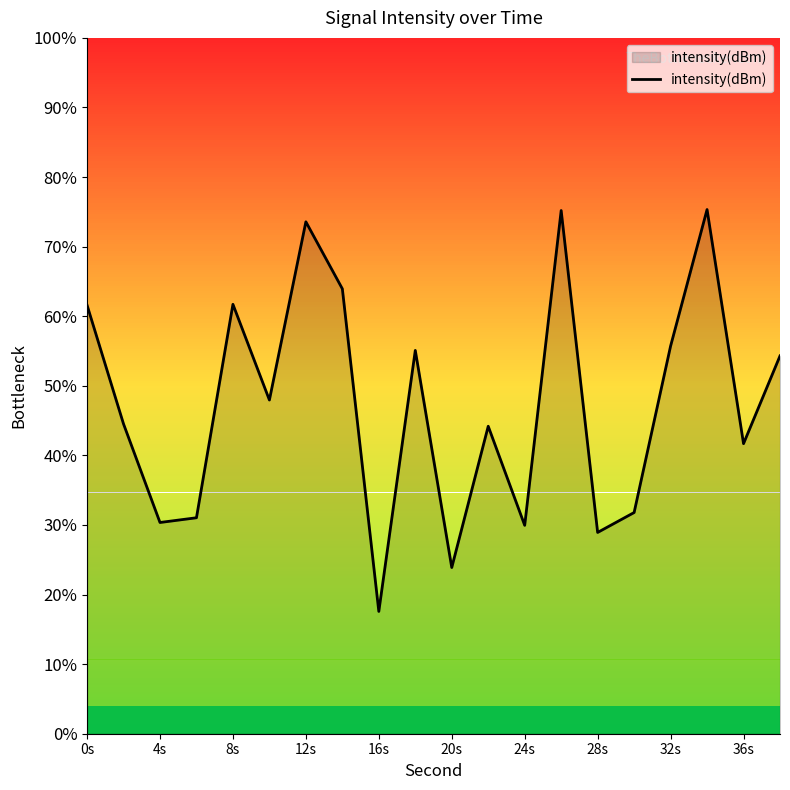

What is the minimum value shown in the chart?

17.6